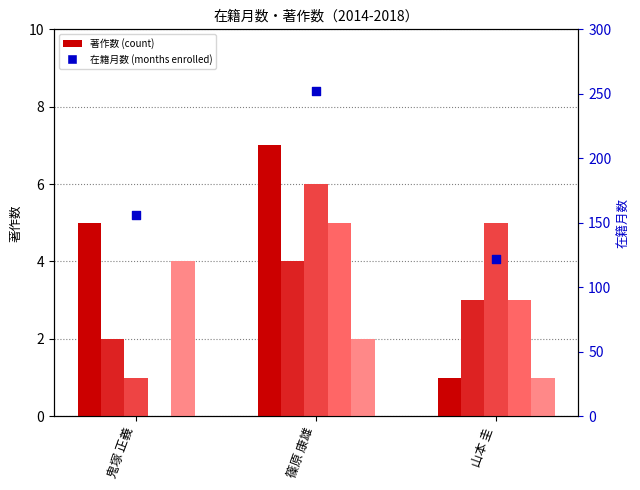

Is the value of 著作2015 at 山本 圭 greater than the value of 在籍月数 at 山本 圭?

No